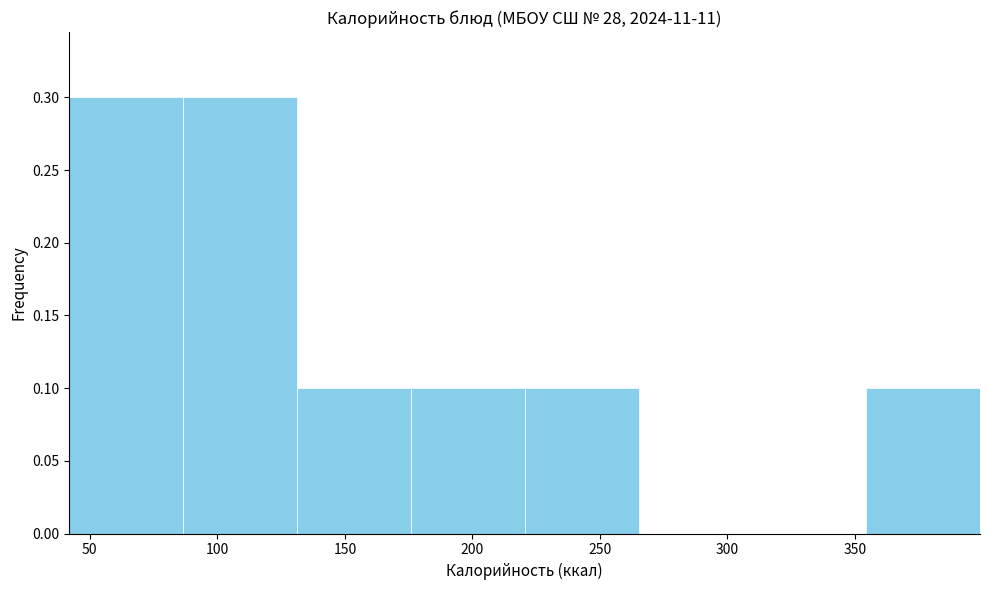

Reading left to right, list every bar in this chart as the range it spans on the x-axis followed by its height. Neither the bar edges nor the heights are printed on the chart, so give them approximately, as read against the axes.

40 to 85: 0.3
85 to 130: 0.3
130 to 175: 0.1
175 to 220: 0.1
220 to 265: 0.1
265 to 310: 0
310 to 355: 0
355 to 400: 0.1